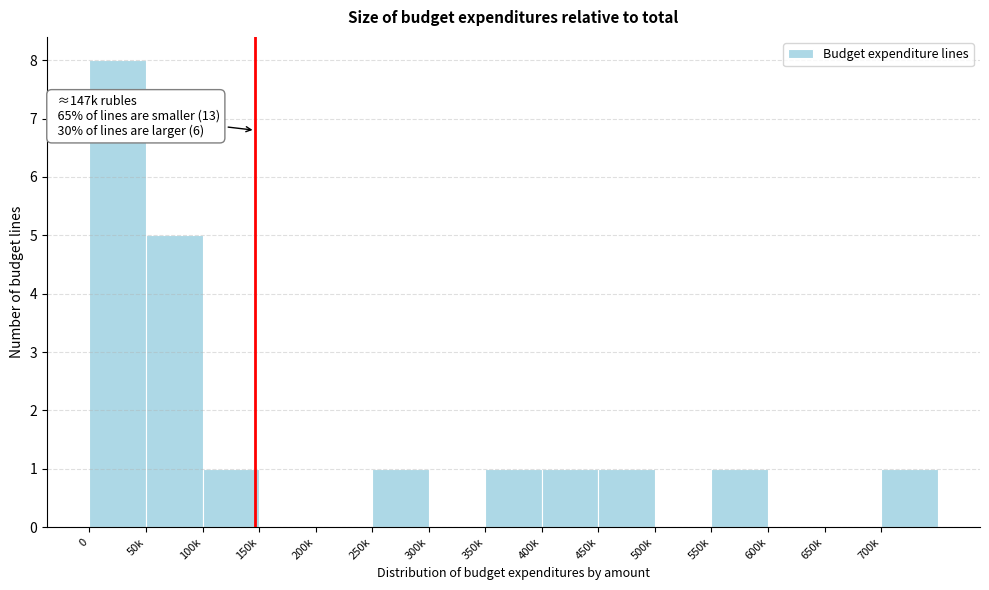

Reading left to right, extract all data points from this chart.

0=8	50k=5	100k=1	150k=0	200k=0	250k=1	300k=0	350k=1	400k=1	450k=1	500k=0	550k=1	600k=0	650k=0	700k=1